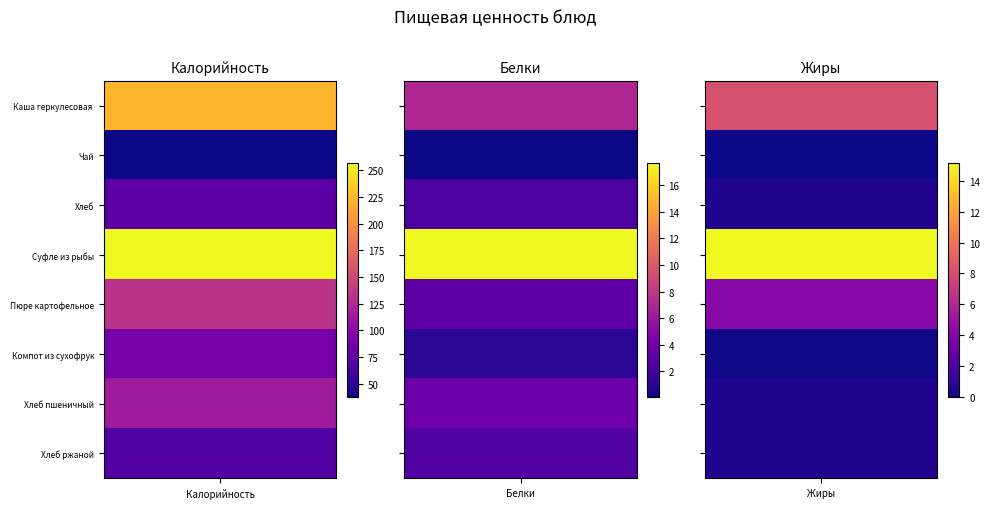

What is the average value of the Белки series?

4.7